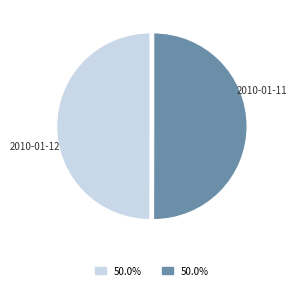

How many segments does this pie chart have?

2